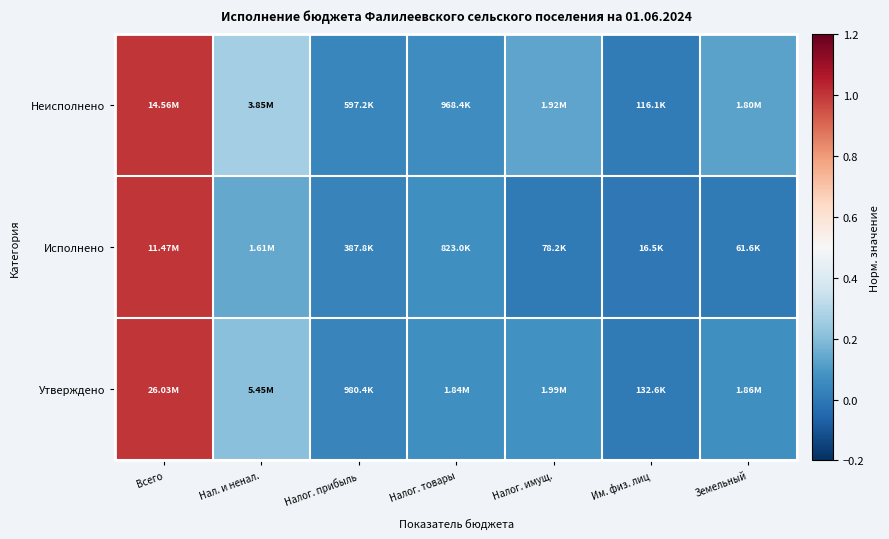

Which has a higher value, Земельный or Всего?

Всего